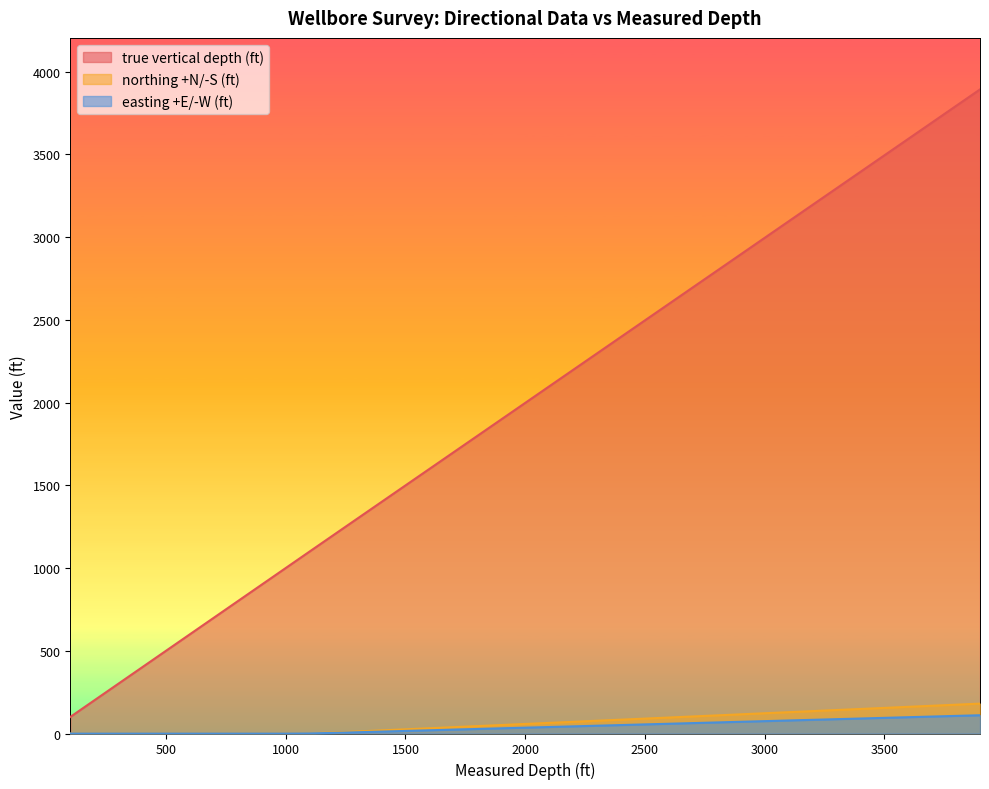

Reading left to right, transcribe all the data shown in this chart.

true vertical depth (ft): 100.0	200.0	300.0	400.0	500.0	600.0	700.0	800.0	900.0	1000.0	1100.0	1199.8	1217.2	1299.6	1399.3	1499.0	1598.7	1698.4	1798.1	1897.8	1997.5	2097.3	2197.0	2296.7	2396.4	2496.1	2595.8	2695.5	2795.2	2894.9	2994.7	3094.4	3194.1	3293.8	3393.5	3493.2	3592.9	3692.6	3792.4	3892.1
northing +N/-S (ft): 0.0	0.0	0.0	0.0	0.0	0.0	0.0	0.0	0.0	0.0	1.5	6.0	7.0	12.4	18.9	25.3	31.8	38.3	44.7	51.2	57.7	64.1	70.6	77.1	83.5	90.0	96.5	103.0	109.4	115.9	122.4	128.8	135.3	141.8	148.2	154.7	161.2	167.7	174.1	180.6
easting +E/-W (ft): 0.0	0.0	0.0	0.0	0.0	0.0	0.0	0.0	0.0	0.0	0.9	3.6	4.3	7.6	11.5	15.5	19.4	23.4	27.3	31.3	35.2	39.2	43.1	47.1	51.0	55.0	58.9	62.9	66.8	70.8	74.7	78.7	82.6	86.6	90.5	94.5	98.5	102.4	106.4	110.3